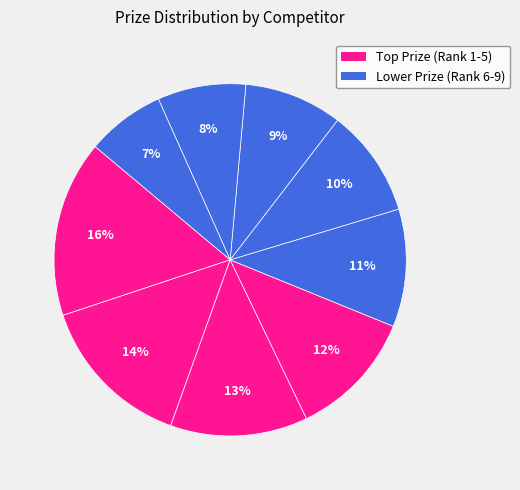

How many slices are in this pie chart?

9